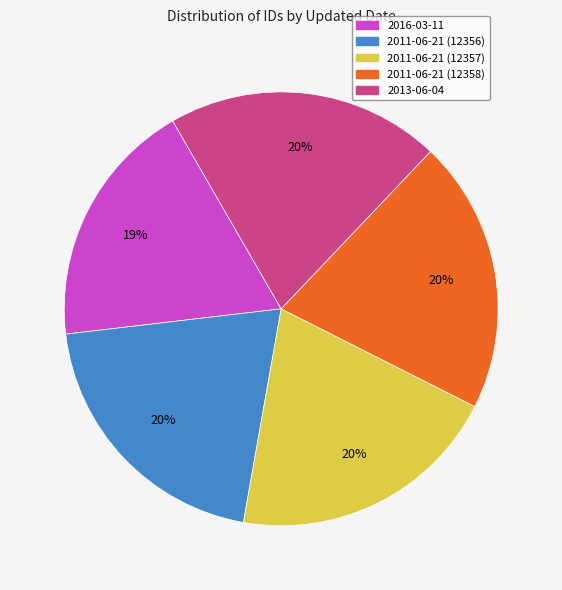

To the nearest percent, what percentage of the pie is 2016-03-11?

19%